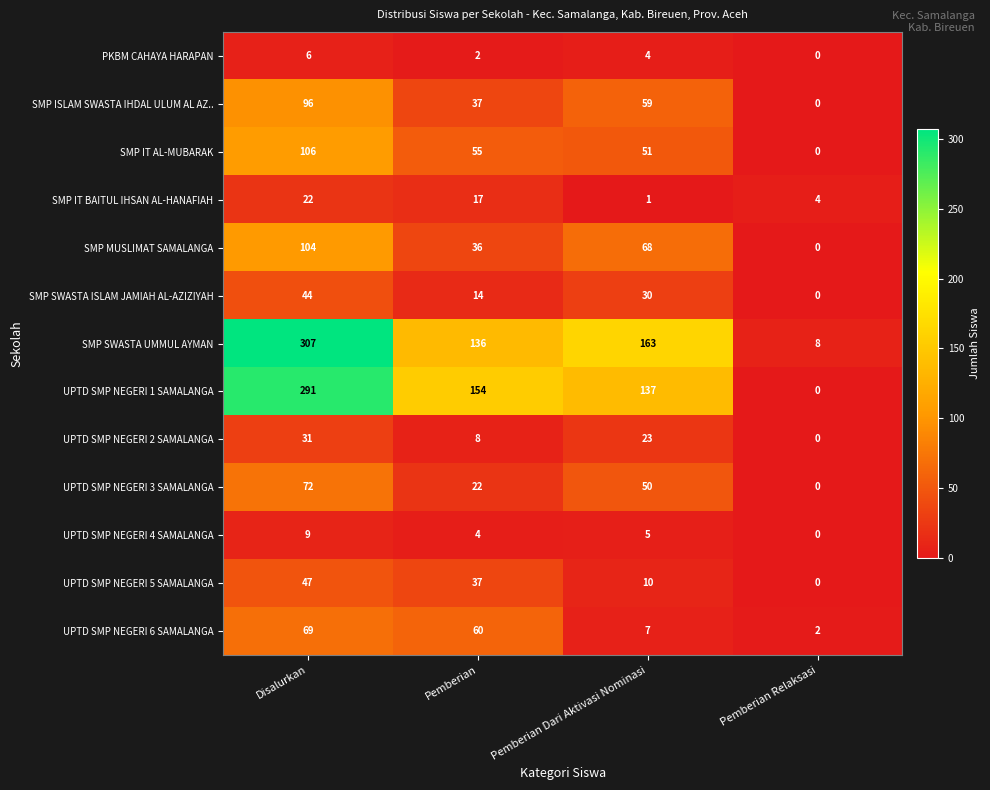

At which category is the sum across all series the highest?

Disalurkan